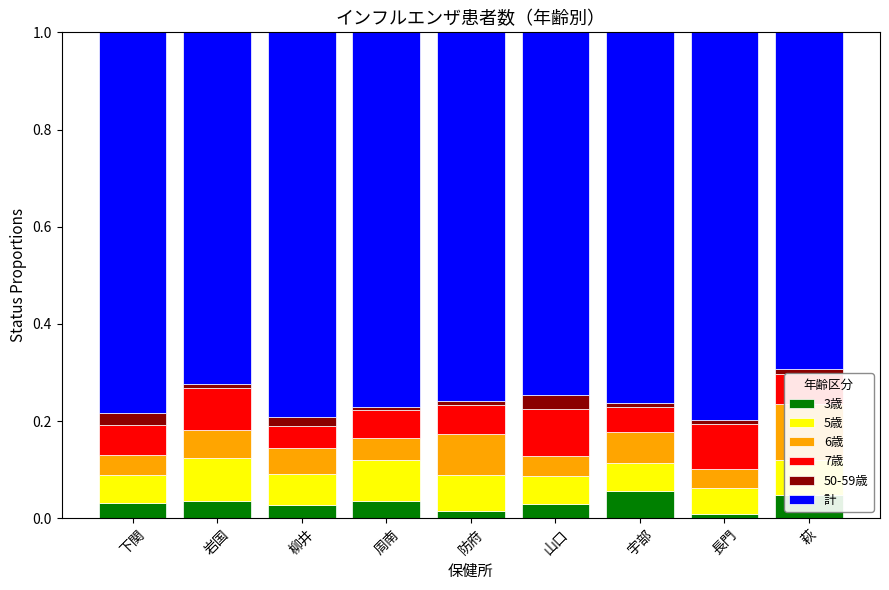

How many categories are shown in the chart?

9